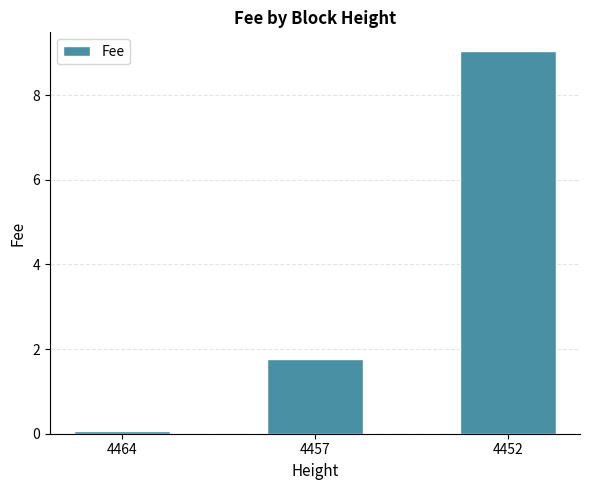

How many bars are there in total?

3